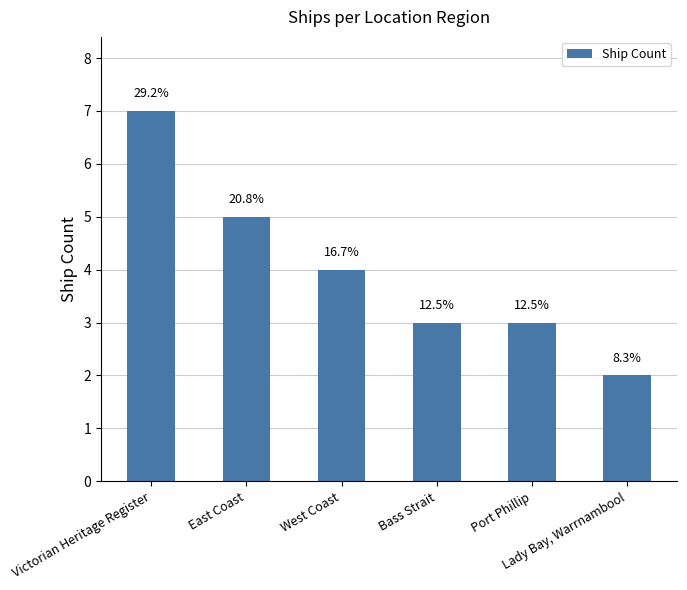

List the labels in order of value, largest first.

Victorian Heritage Register, East Coast, West Coast, Bass Strait, Port Phillip, Lady Bay, Warrnambool